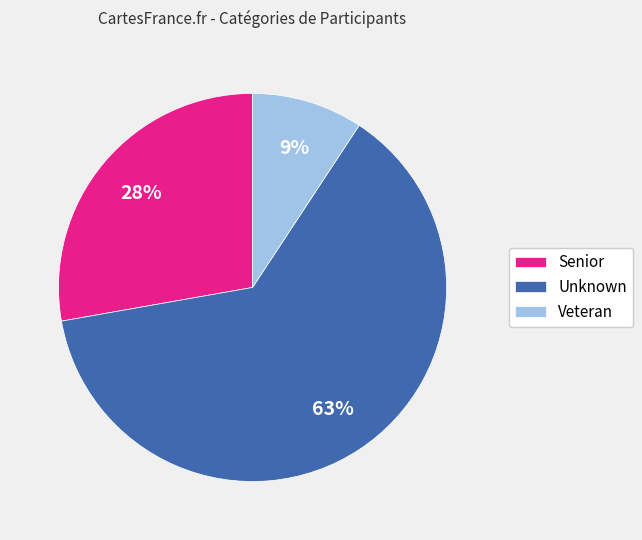

Rank the categories by value from highest to lowest.

Unknown, Senior, Veteran